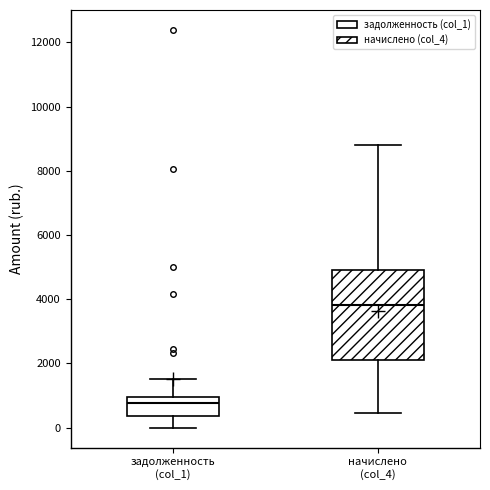

Reading left to right, read every box against the y-axis: the position of its median line, the range the box covers, and the ends of its whiskers. The values are not printed on the chart, so give them approximately, as read against the axis.

задолженность (col_1): median 800, box 400 to 1000, whiskers 0 to 1600
начислено (col_4): median 3800, box 2000 to 5000, whiskers 400 to 8800